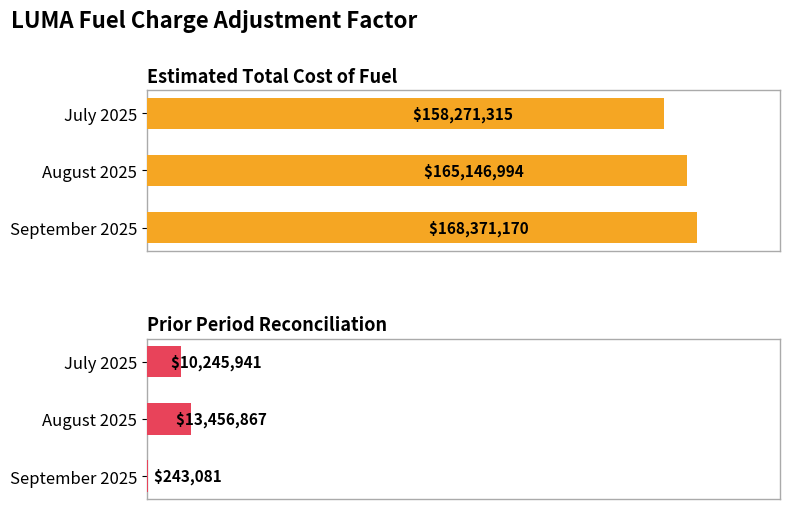

What is the spread (max minus min) of values at September 2025?

168128089.0